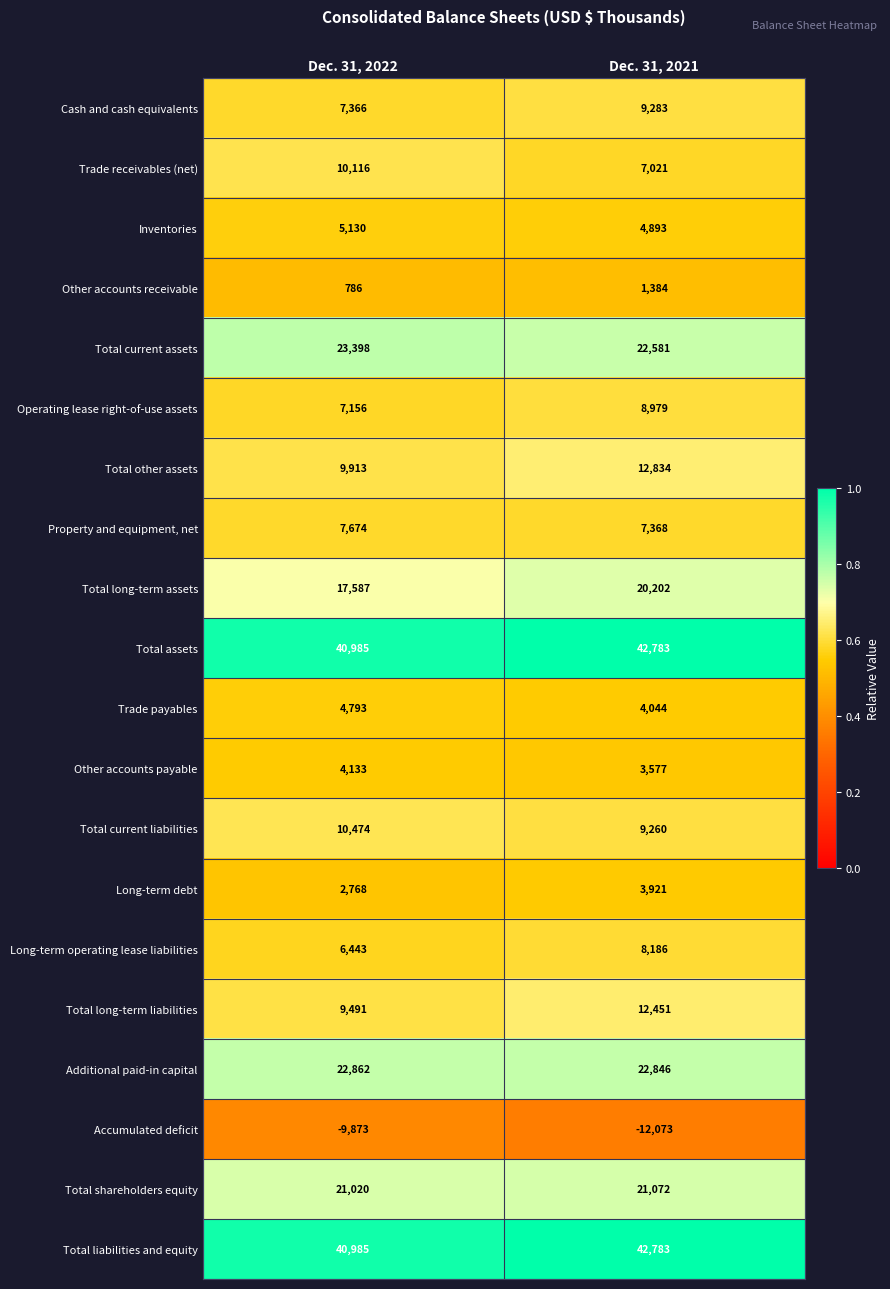

Read the Accumulated deficit value at Dec. 31, 2021.

-12073